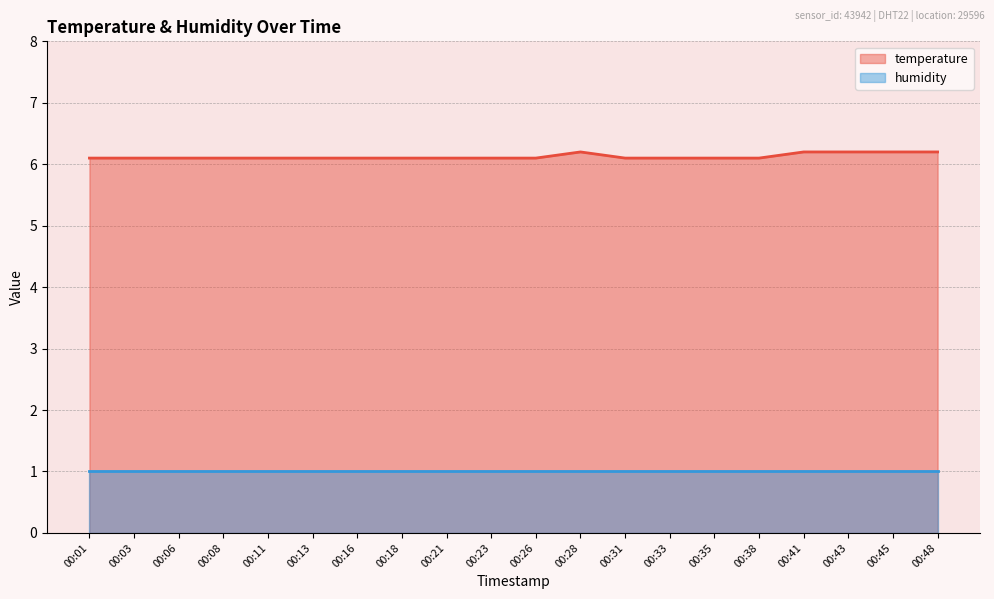

What is the value of the 12th point from the left?

6.2